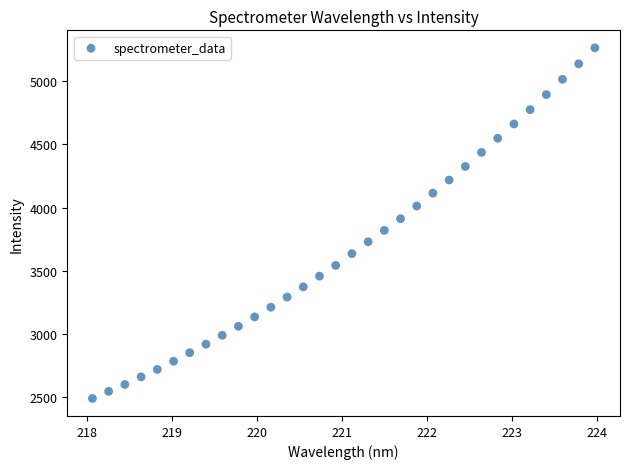

What is the range of X values (max minus min)?

5.9